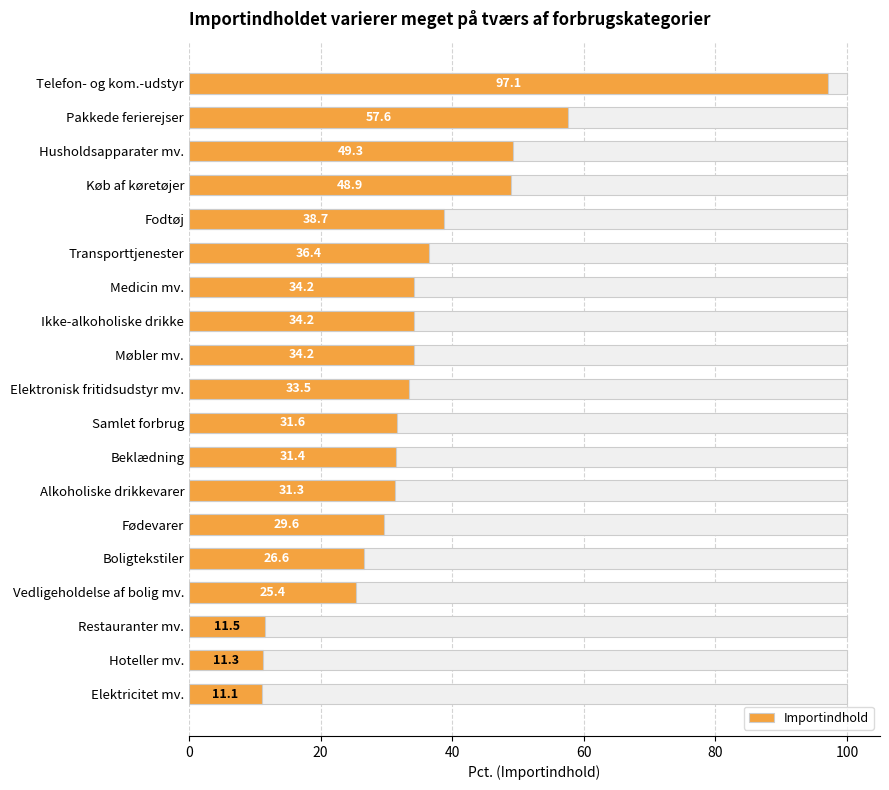

What is the difference between the maximum and minimum values?

86.0